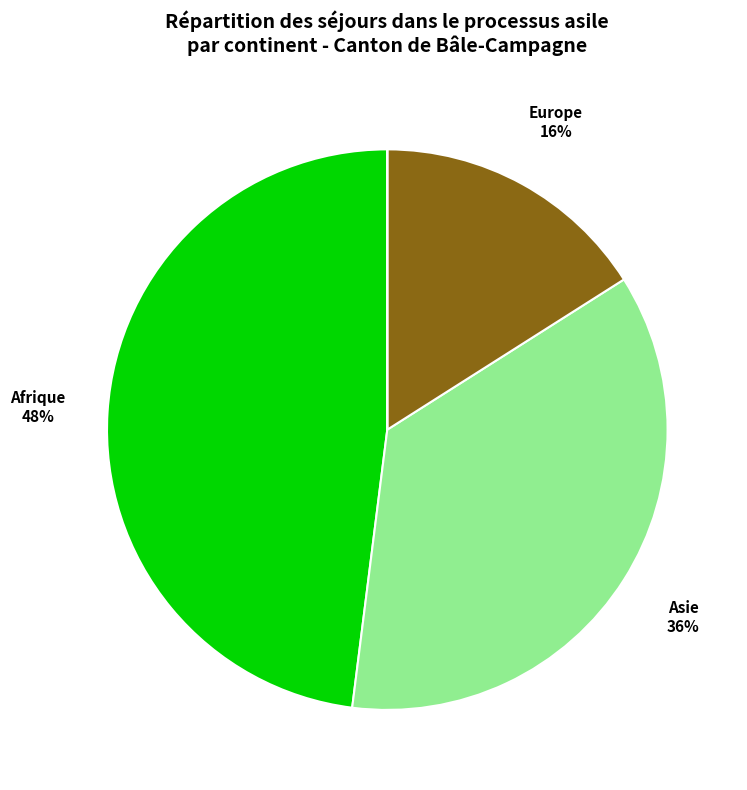

To the nearest percent, what is the difference between the largest and smallest slice percentages?

48%